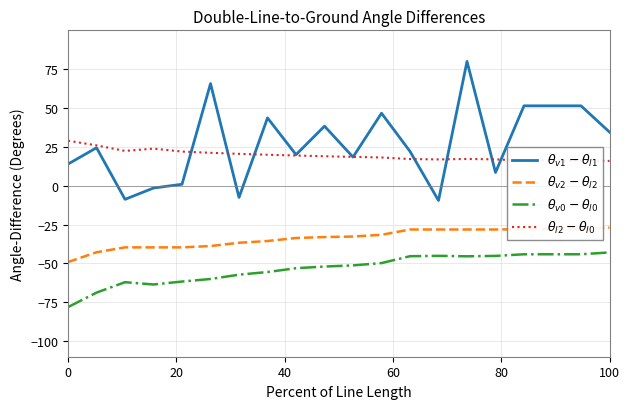

Count the number of categories in the chart.

20